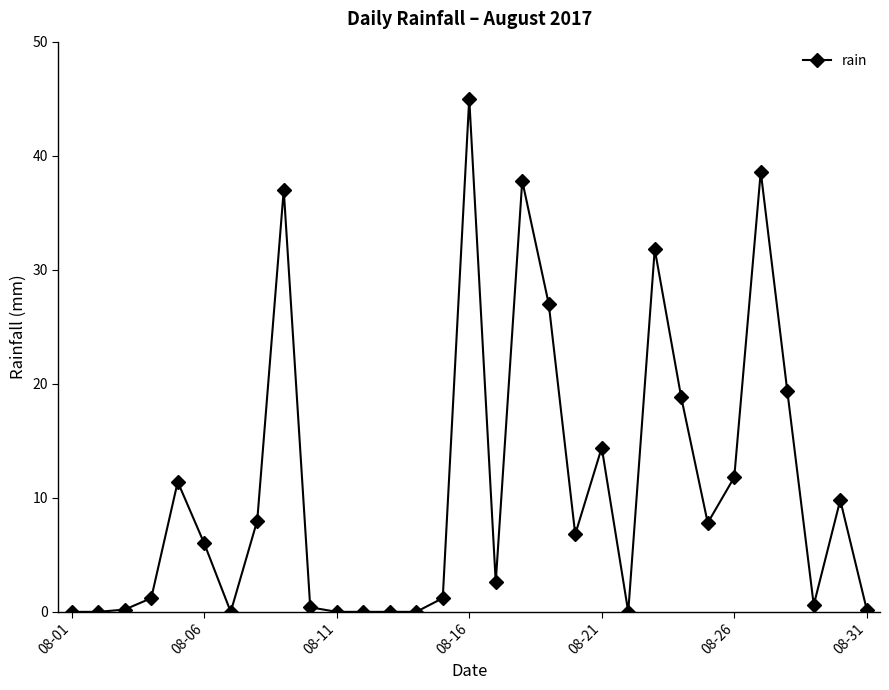

True or false: the data has more than 0 interior local peaks.

True